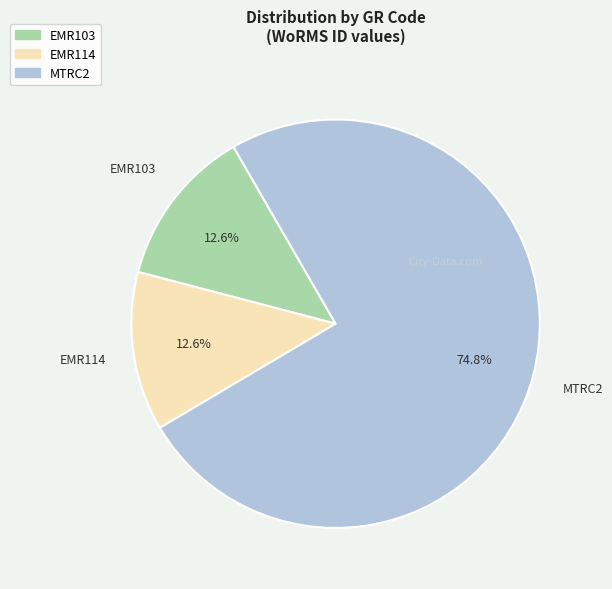

To the nearest percent, what portion does EMR114 represent?

13%